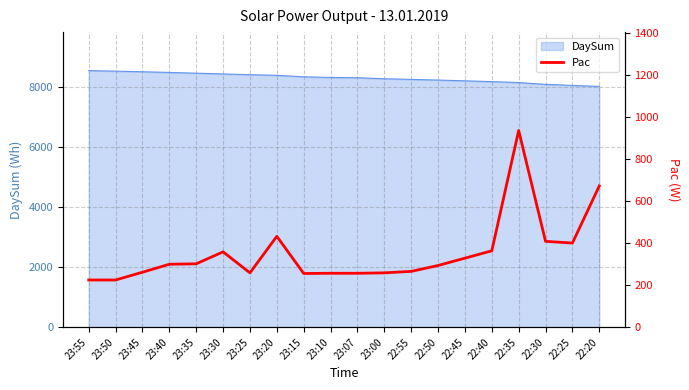

What is the smallest value displayed?

225